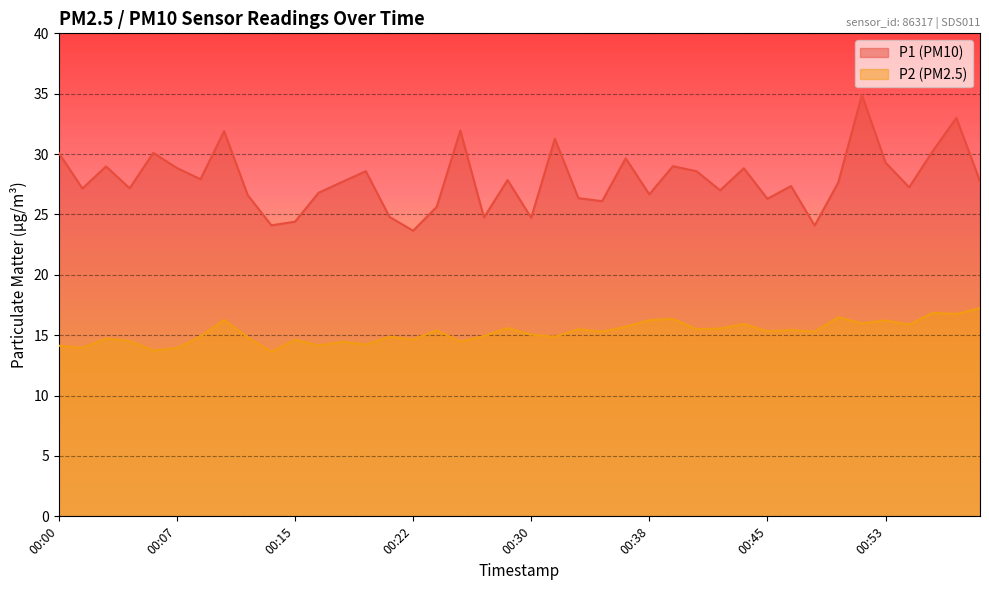

Which series has the widest spread of values?

P1